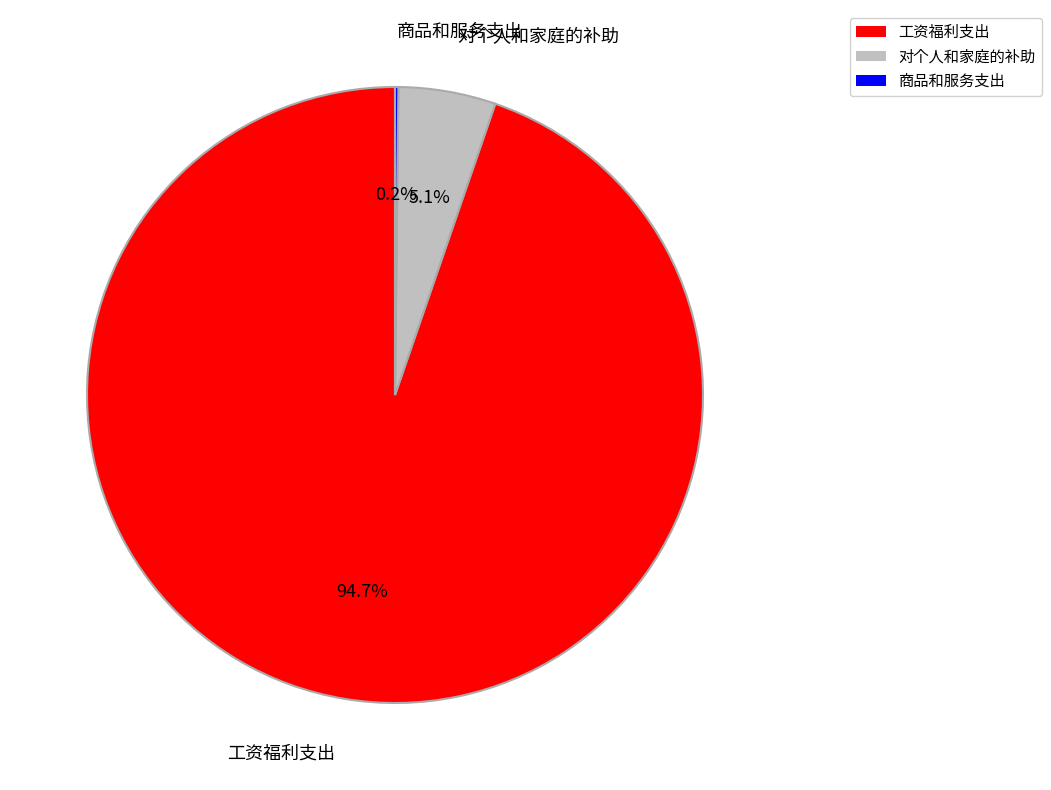

Between 对个人和家庭的补助 and 工资福利支出, which is larger?

工资福利支出